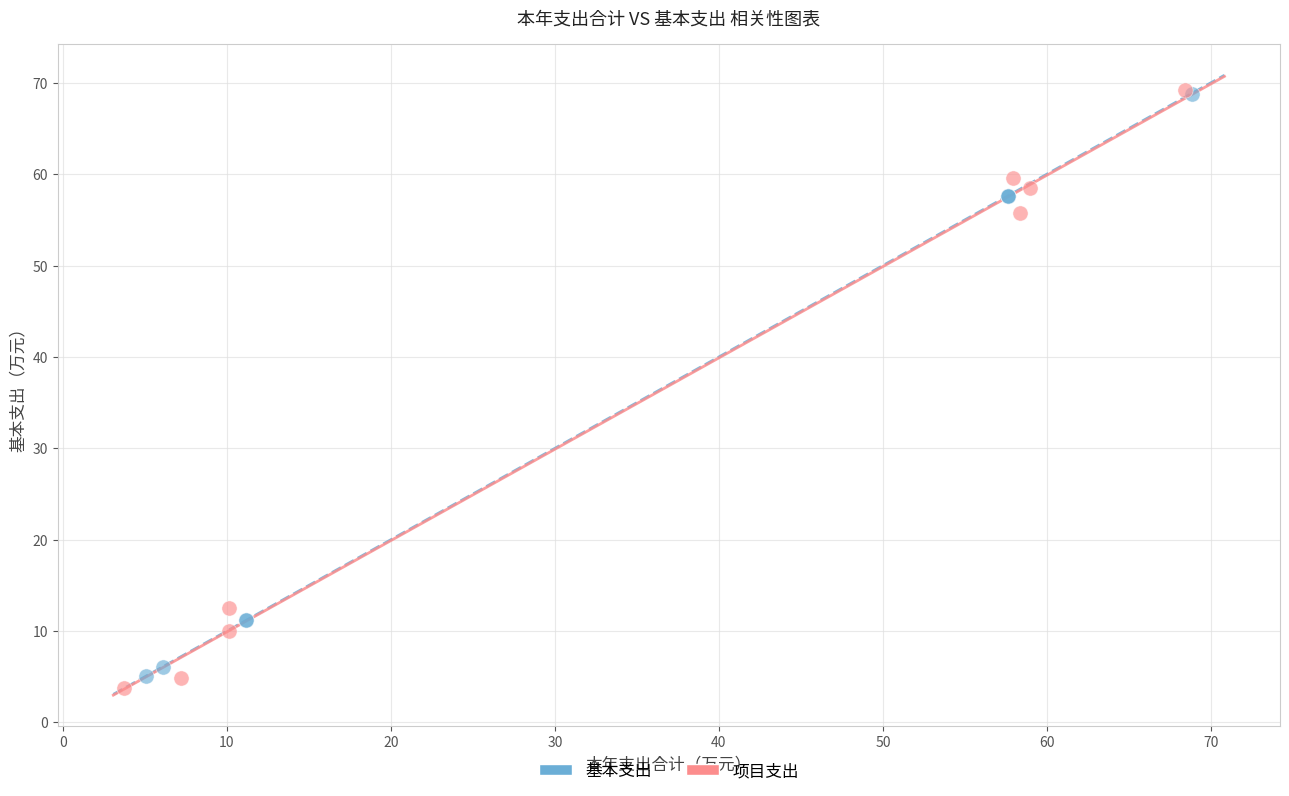

Which series has the widest spread of Y values?

项目支出